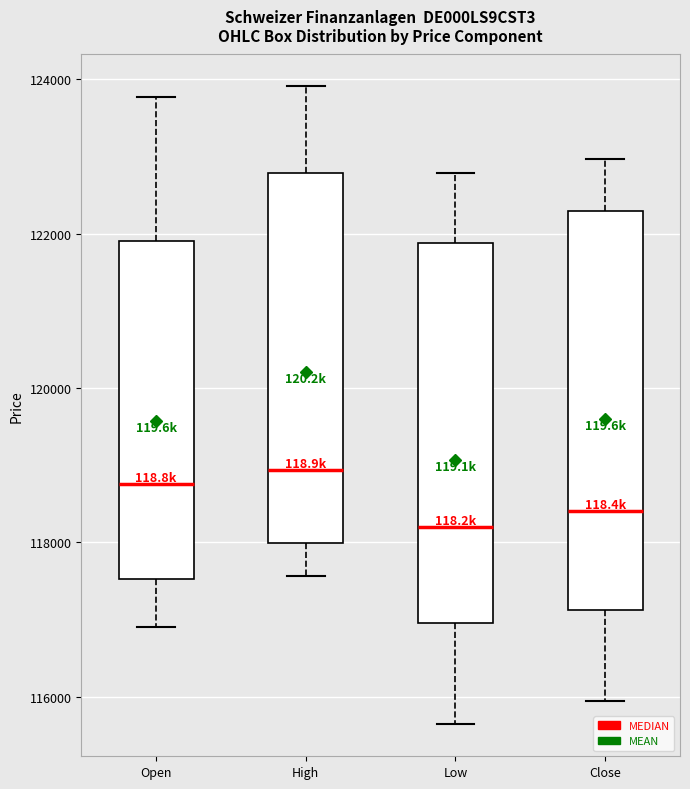

Which box is the tallest, from its lower edge to its upper edge?

Close